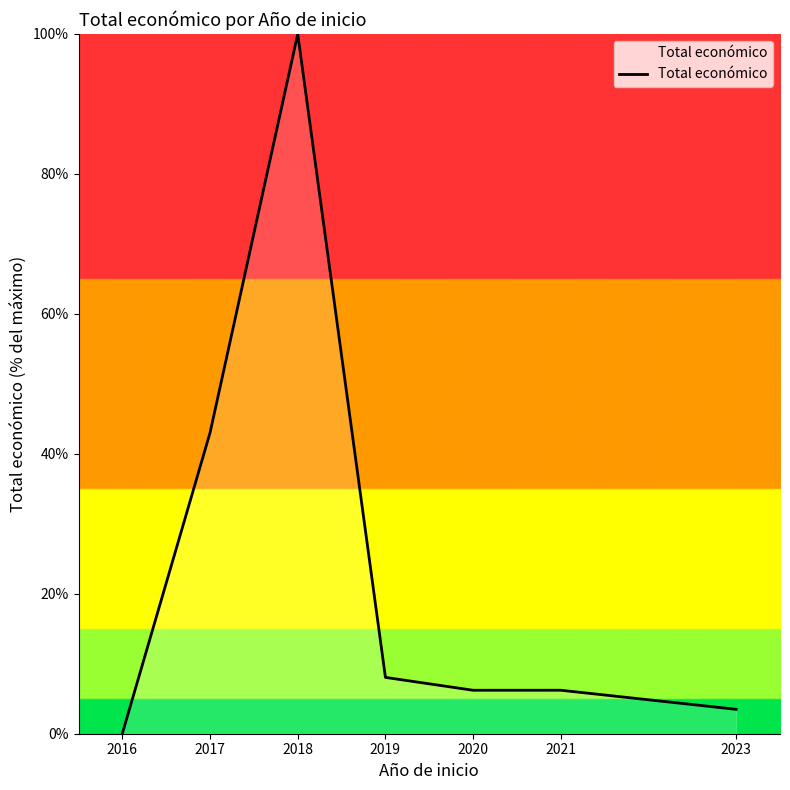

What is the difference between the maximum and minimum values?

100.0